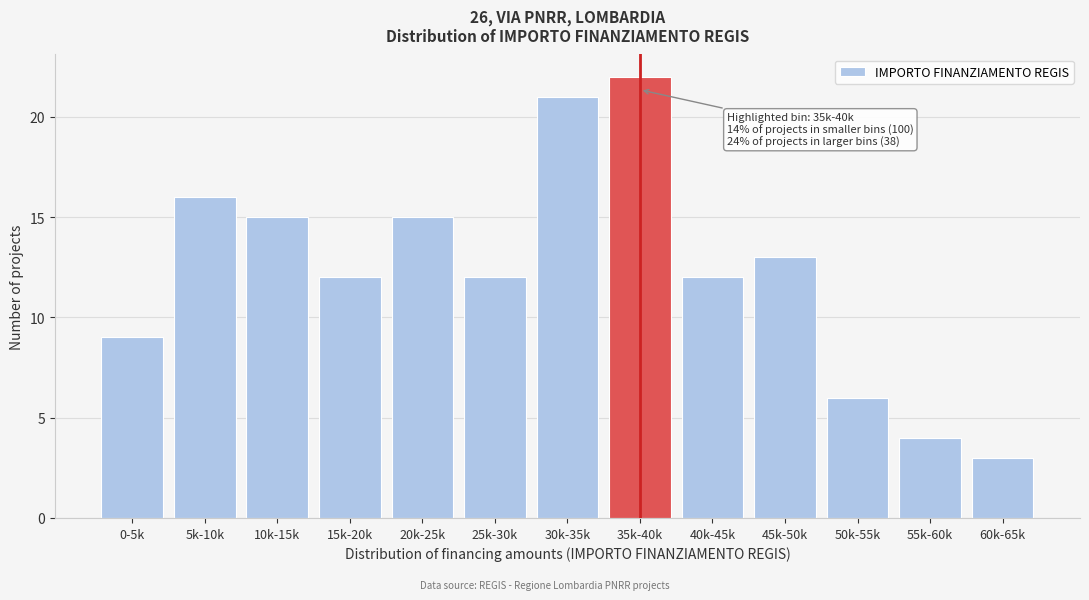

Reading left to right, list all the values displayed in this chart.

0-5k=9	5k-10k=16	10k-15k=15	15k-20k=12	20k-25k=15	25k-30k=12	30k-35k=21	35k-40k=22	40k-45k=12	45k-50k=13	50k-55k=6	55k-60k=4	60k-65k=3